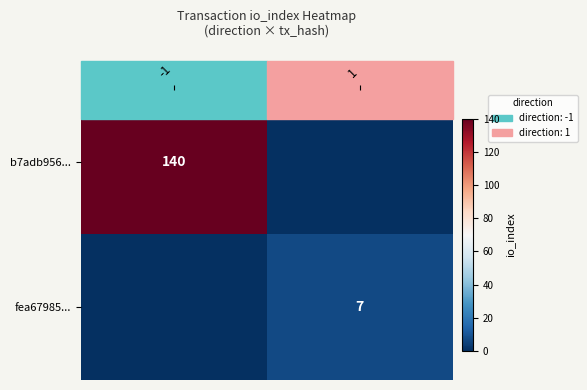

At which category is the sum across all series the highest?

-1